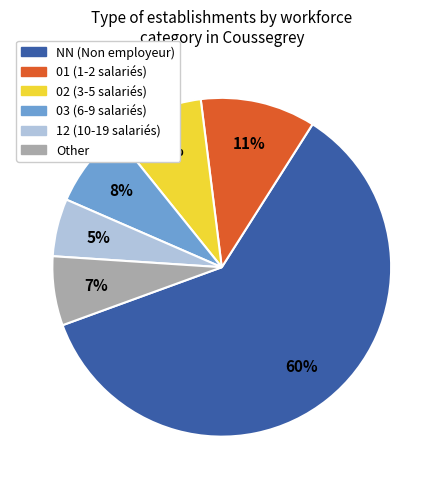

Which has a higher value, 12 or Other?

Other